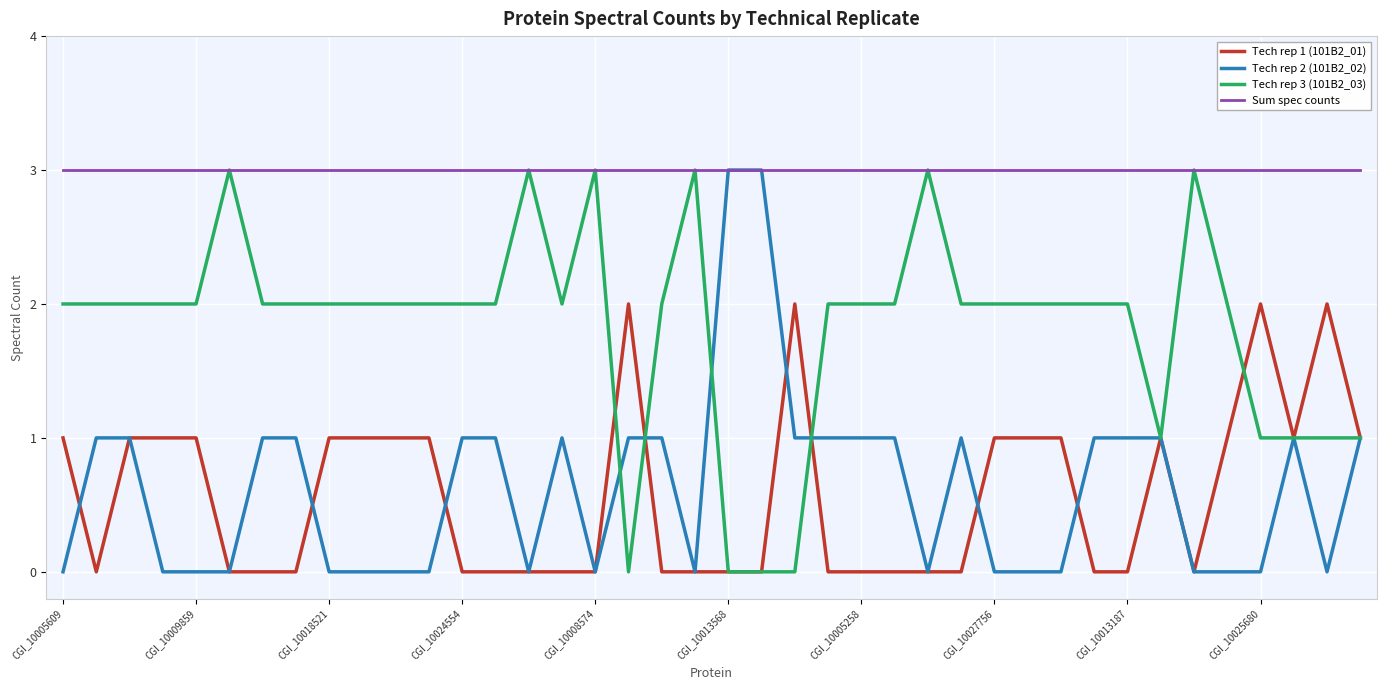

How many Tech rep 1 (101B2_01) values are between 0 and 1?

36